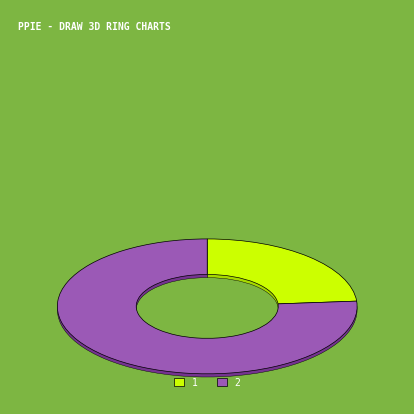

To the nearest percent, what portion does 1 represent?

24%